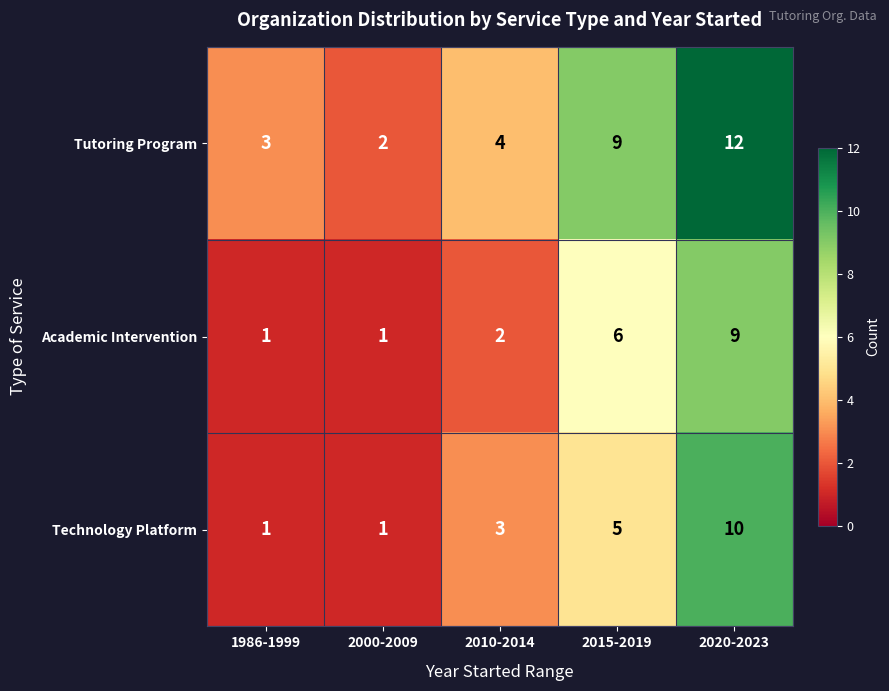

Which label corresponds to the largest value in the chart?

2020-2023